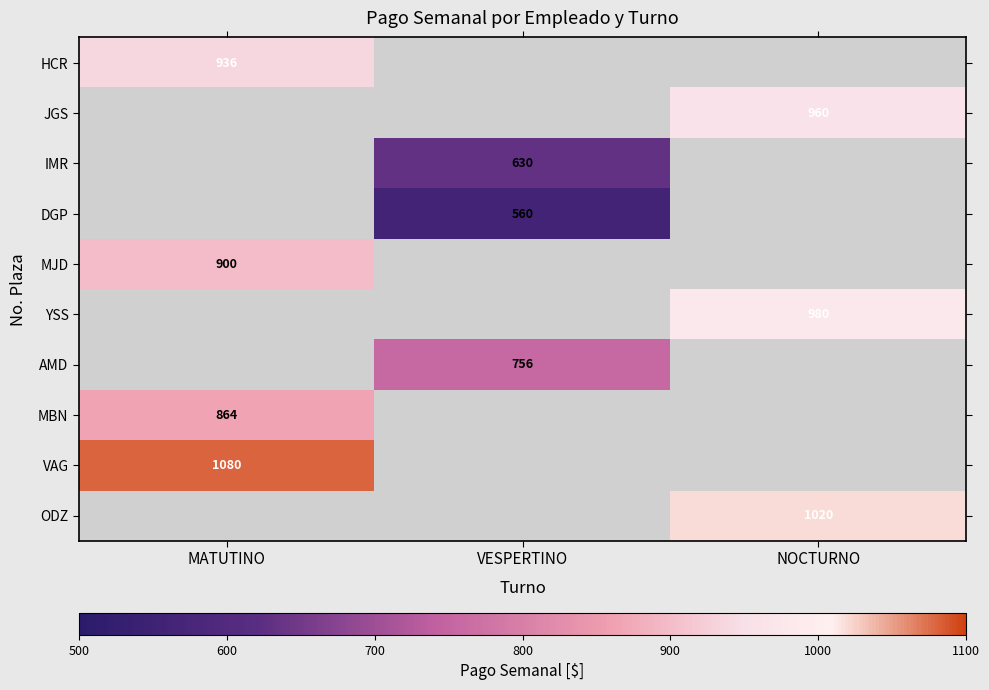

Which category has the lowest value in the ODZ series?

MATUTINO